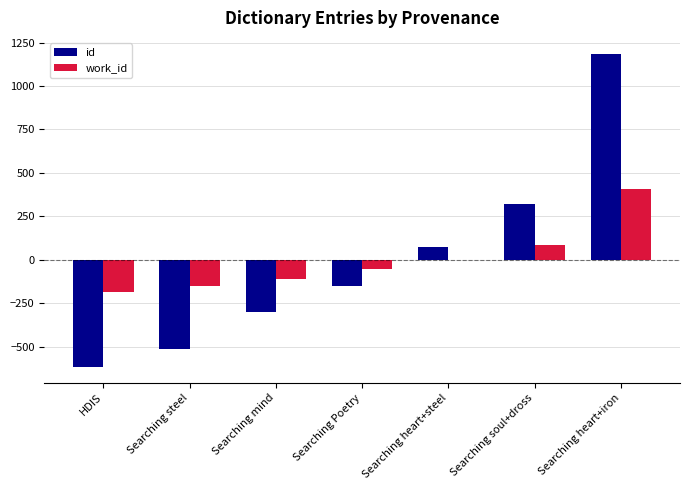

Which series changed the most between Searching mind and Searching heart+iron?

id